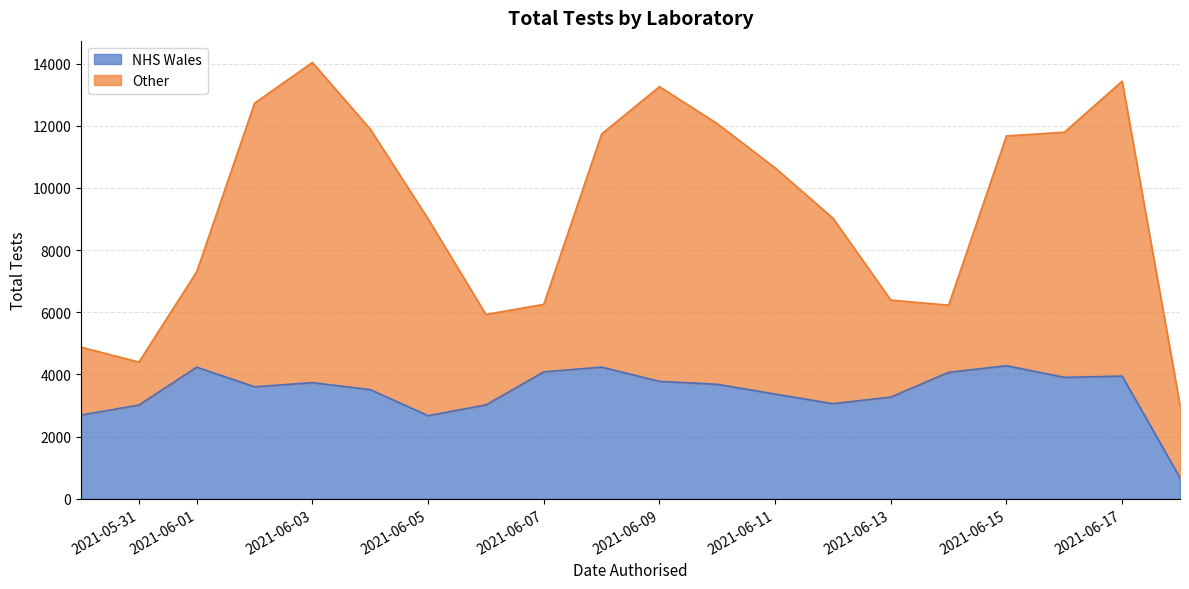

List the series in order of their peak value, highest first.

Other, NHS Wales